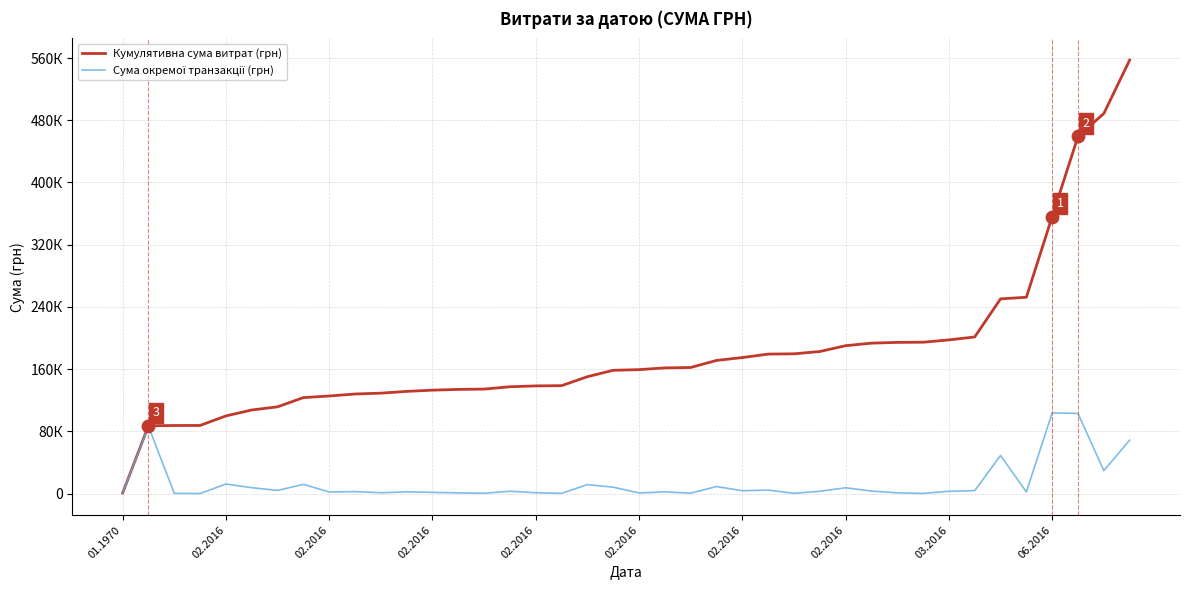

At how many categories does at least one series exceed 100212?

35